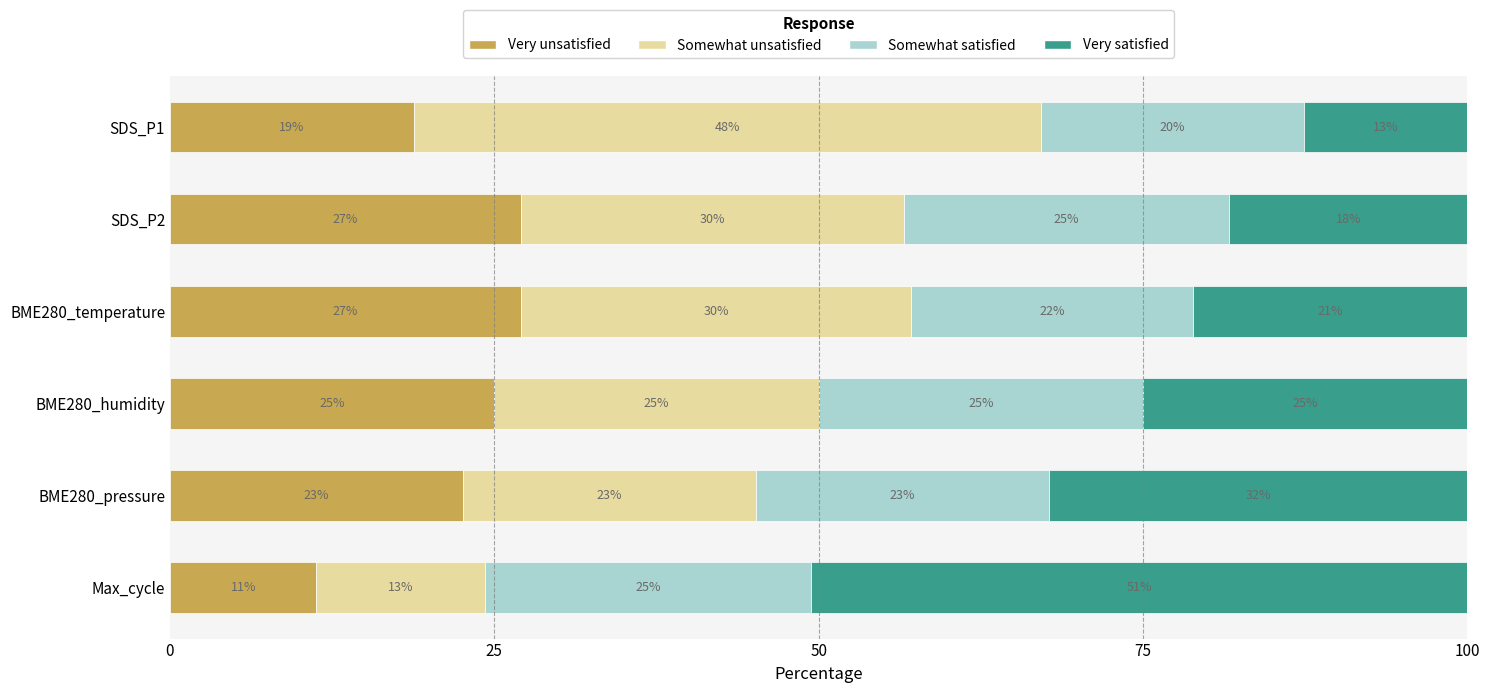

The value of Very unsatisfied at BME280_temperature is 27.1. True or false?

True